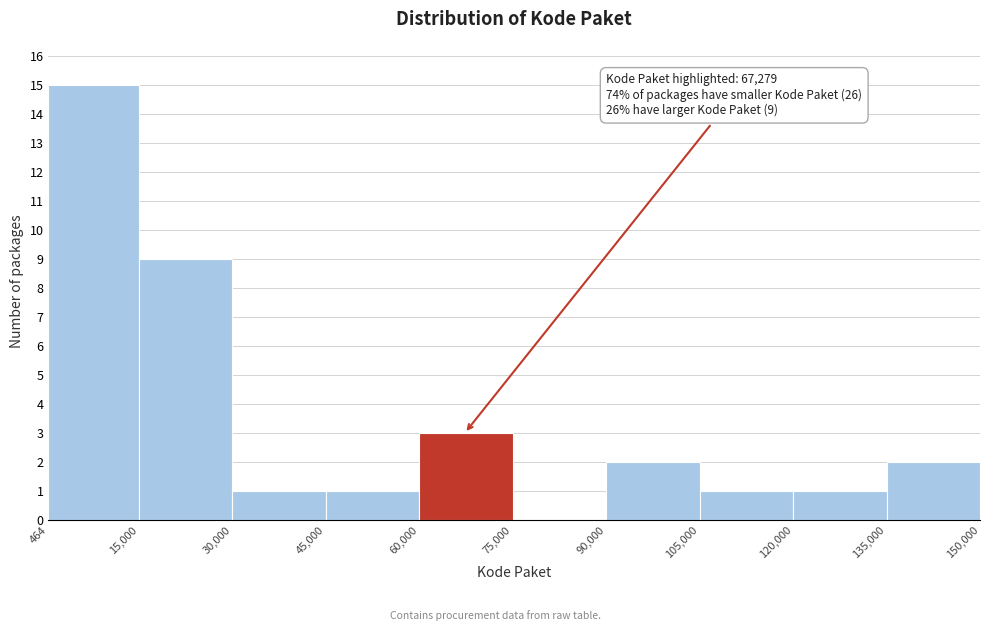

Over which range of the x-axis is the bar tallest?

464 to 15,000